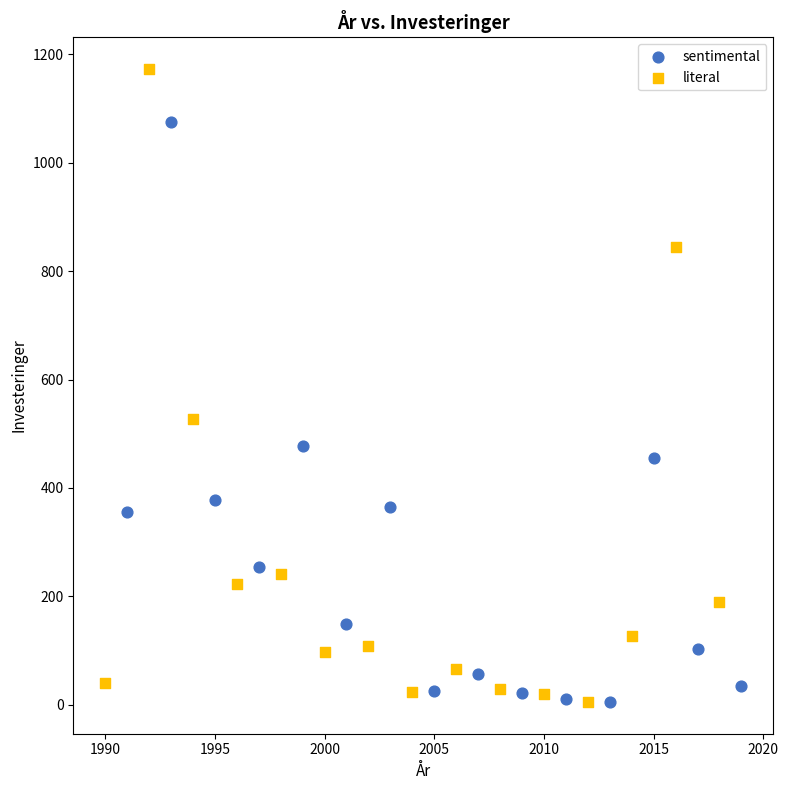

What are all the series names shown in the legend?

sentimental, literal